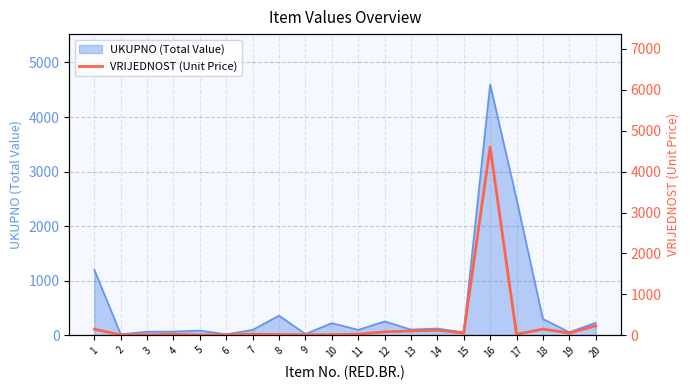

How many categories are shown in the chart?

20